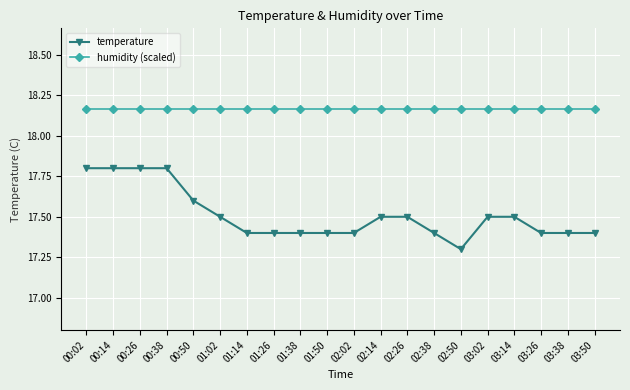

True or false: temperature has a value of 25.4 at 00:14.

False